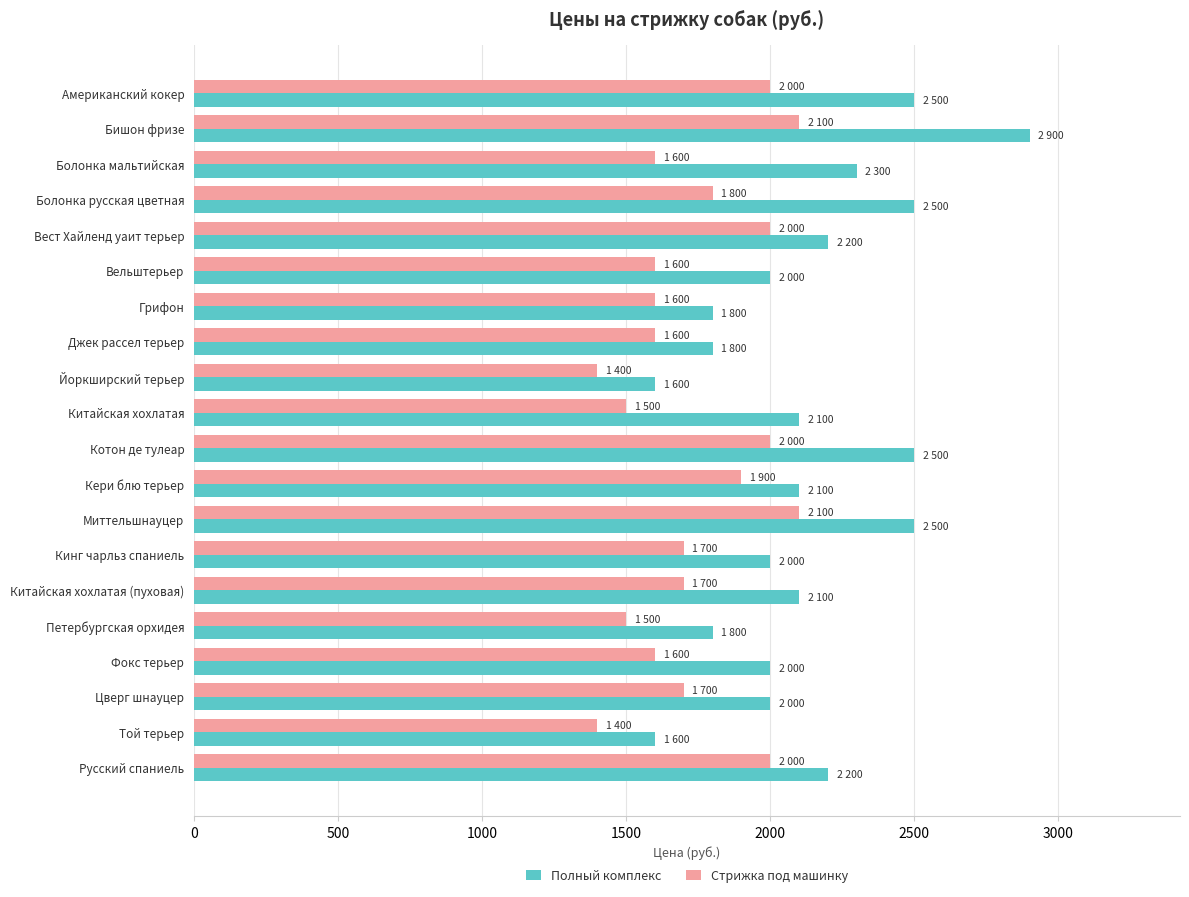

Which series has the largest range (max minus min)?

Полный комплекс